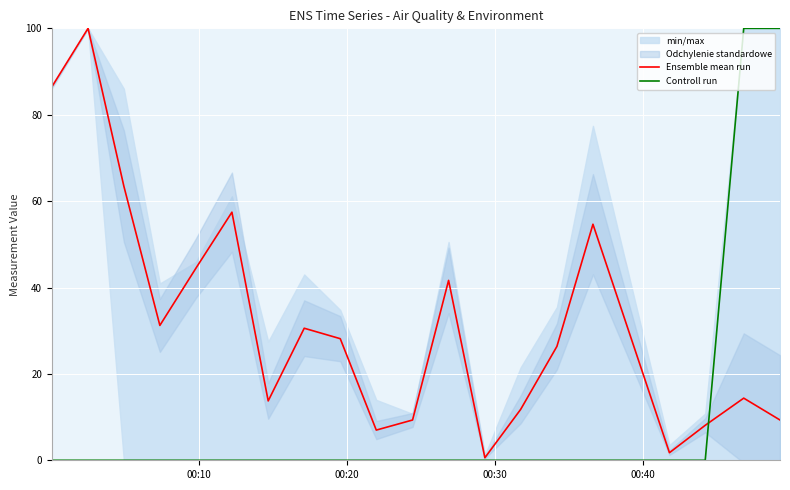

How many data points in Controll run are above 0?

2